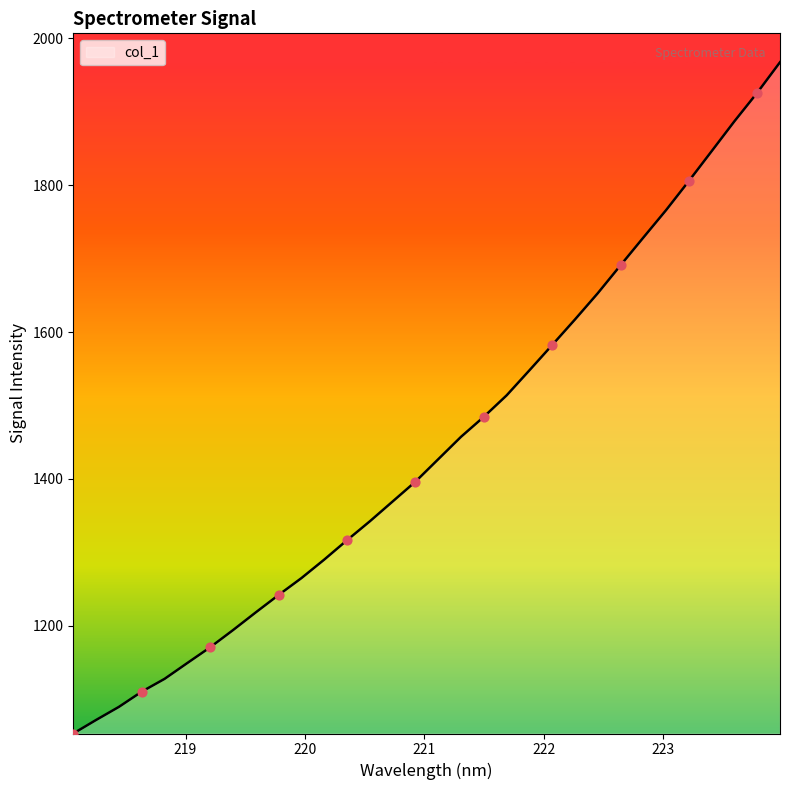

What is the smallest value displayed?

1053.4